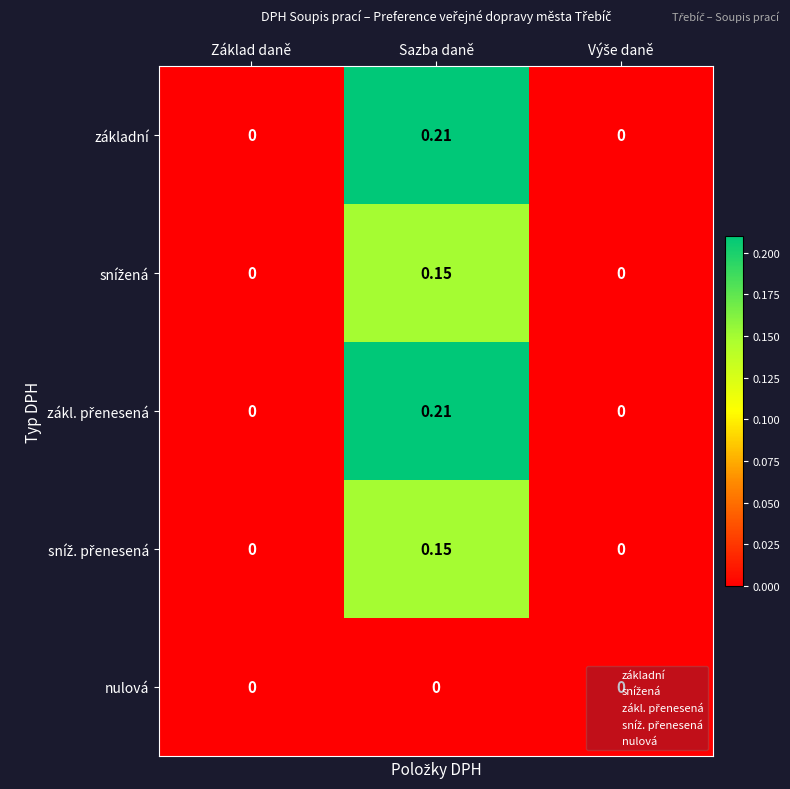

At which category is the sum across all series the highest?

Sazba daně